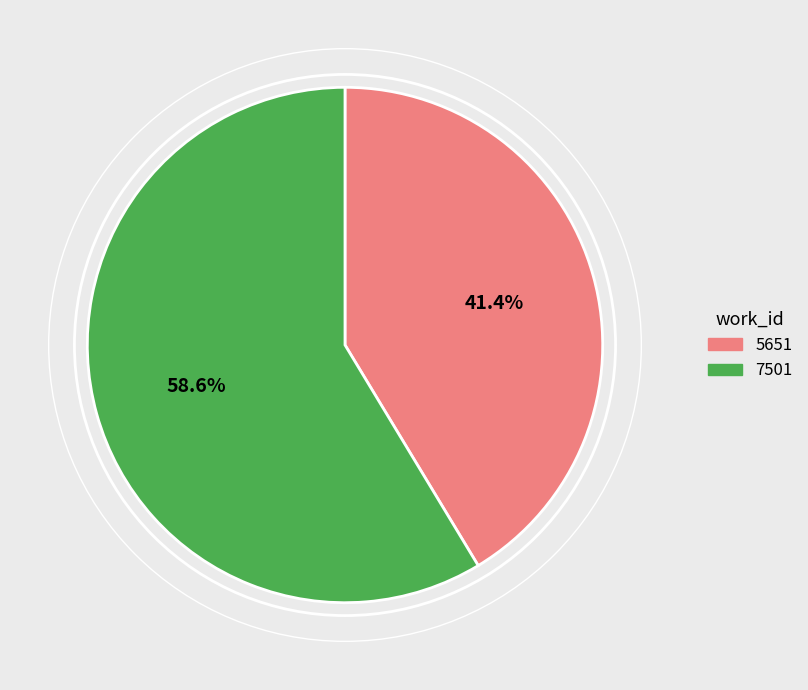

Is the sum of 7501 and 5651 greater than half?

Yes